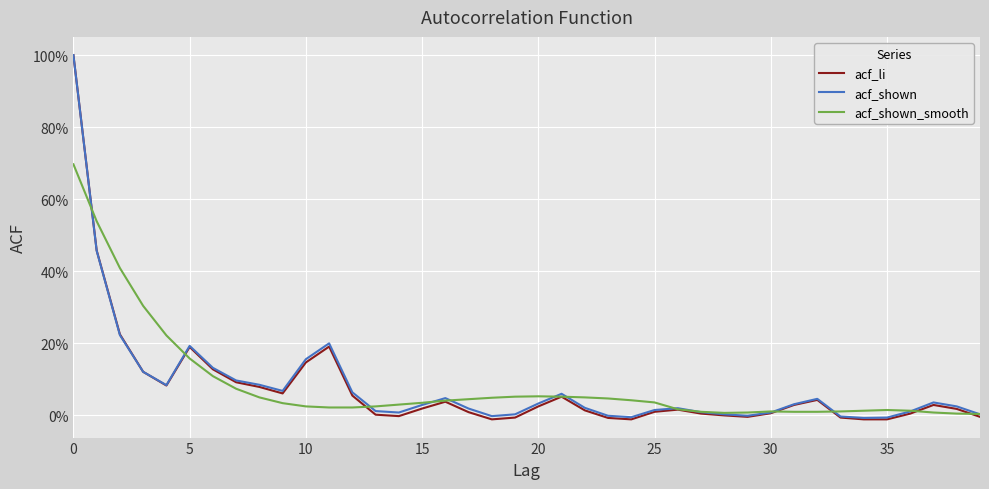

At which category does the chart reach its minimum across all series?

18